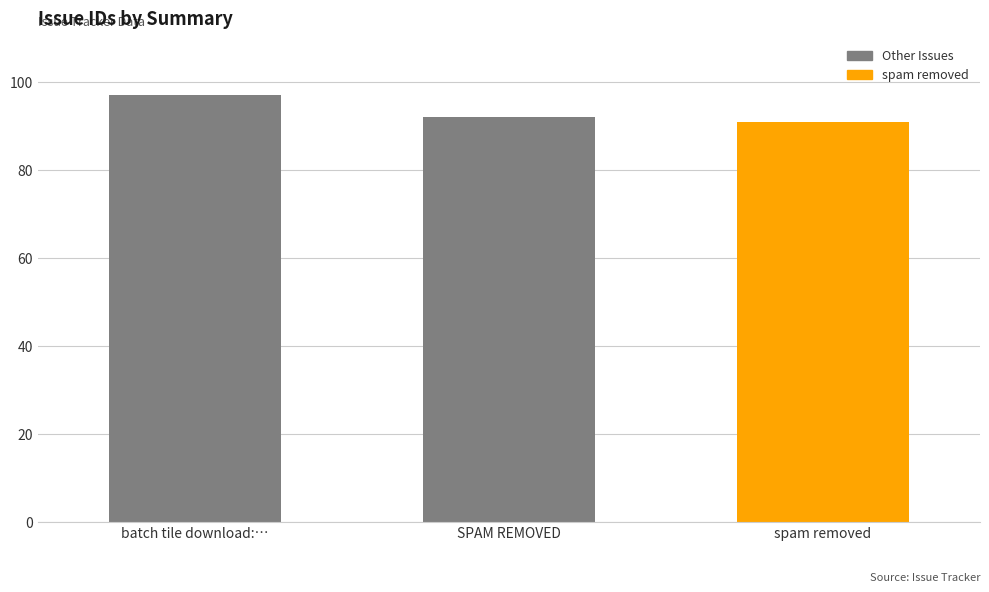

What is the sum of the values at spam removed and SPAM REMOVED?

183